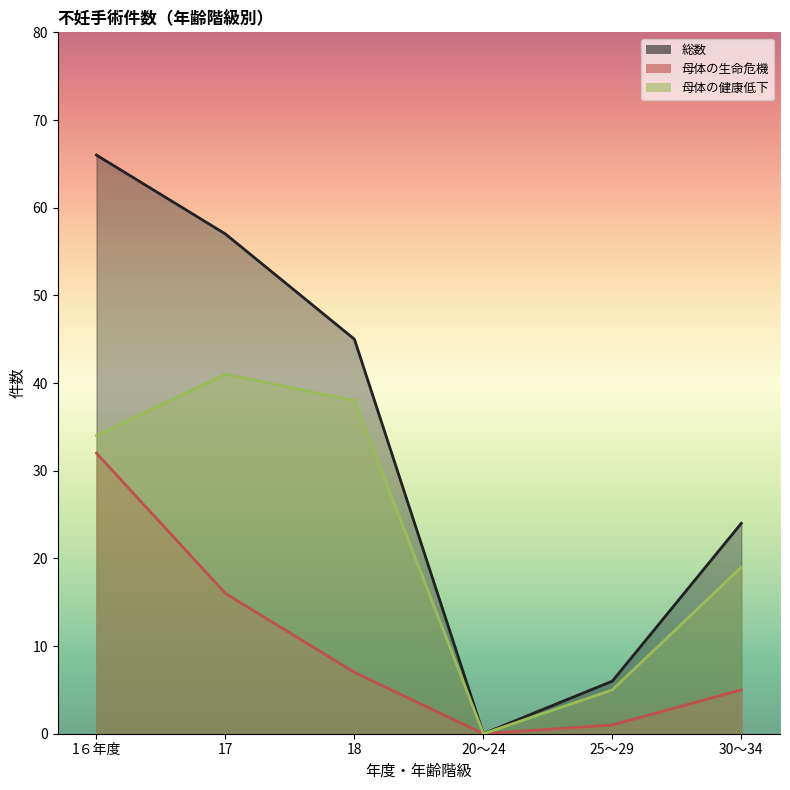

Reading left to right, list all the values displayed in this chart.

総数: 1６年度=66	17=57	18=45	20～24=0	25～29=6	30～34=24
母体の生命危機: 1６年度=32	17=16	18=7	20～24=0	25～29=1	30～34=5
母体の健康低下: 1６年度=34	17=41	18=38	20～24=0	25～29=5	30～34=19